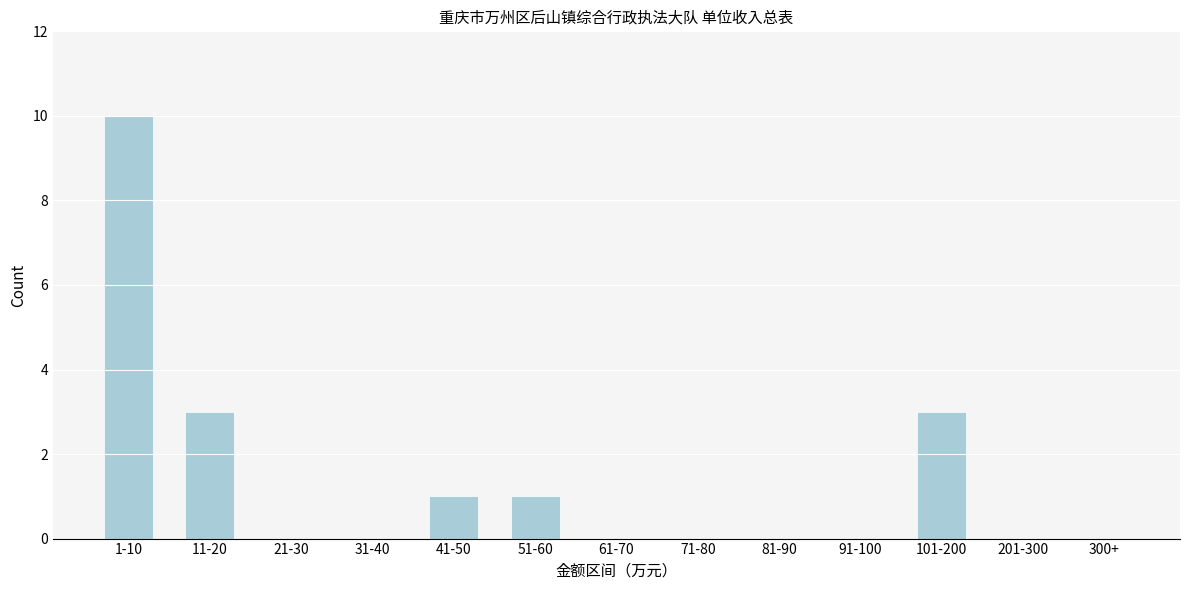

Reading left to right, extract all data points from this chart.

1-10=10	11-20=3	21-30=0	31-40=0	41-50=1	51-60=1	61-70=0	71-80=0	81-90=0	91-100=0	101-200=3	201-300=0	300+=0